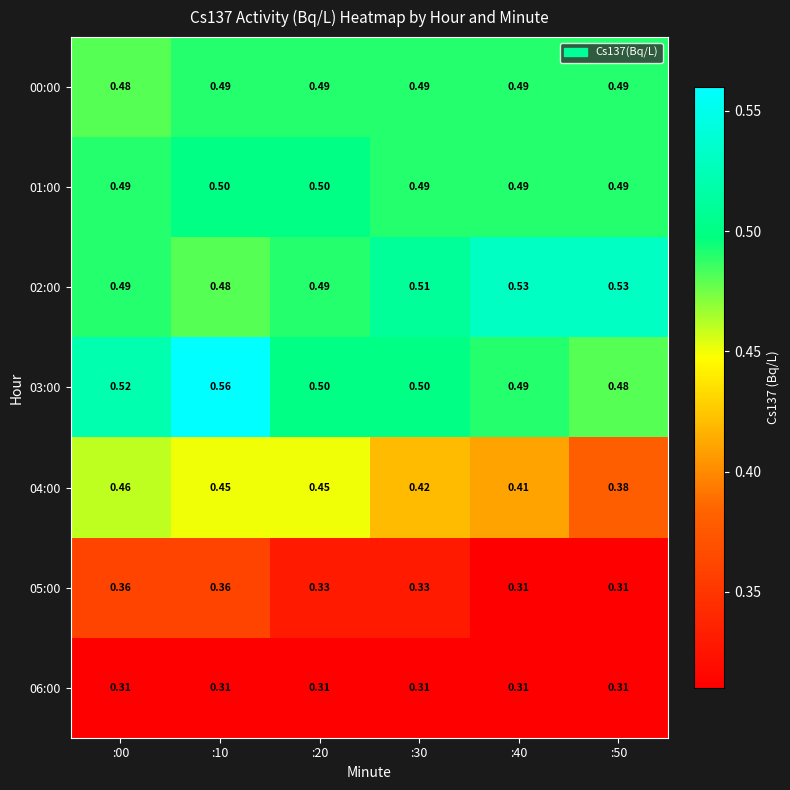

Is the value of 02:00 at :30 greater than the value of 00:00 at :00?

Yes